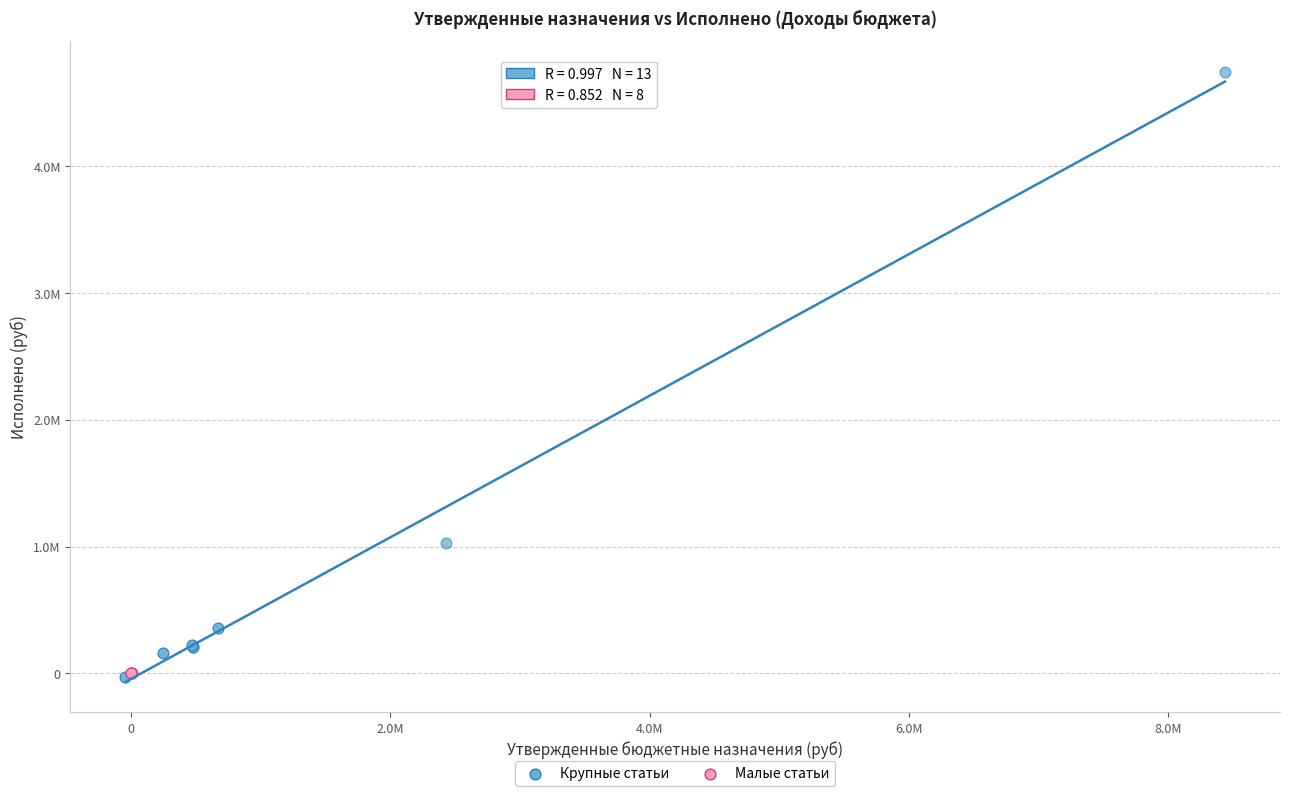

What are all the series names shown in the legend?

Крупные статьи, Малые статьи